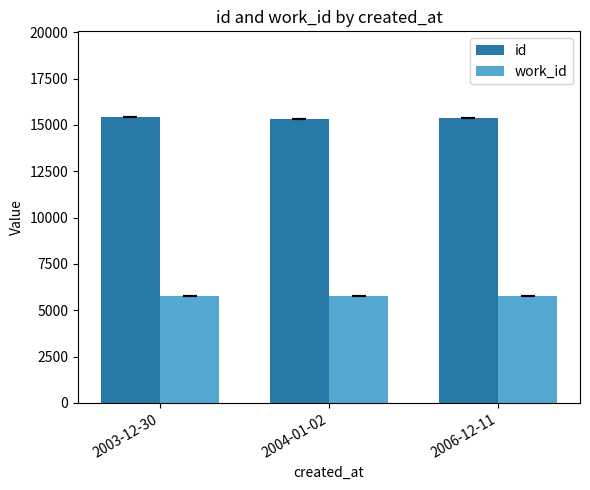

How many distinct data groups are displayed?

2